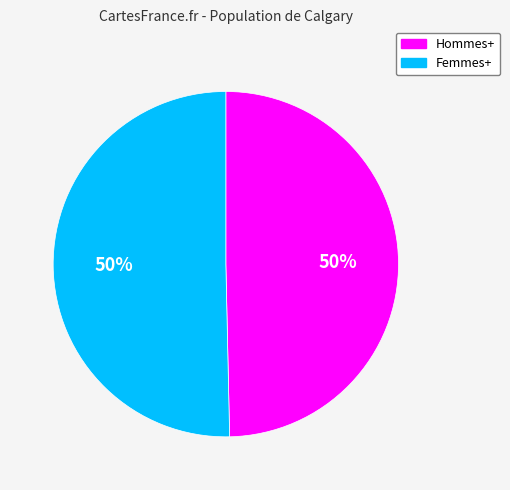

What is the ratio of the value at Hommes+ to the value at Femmes+?

1.0